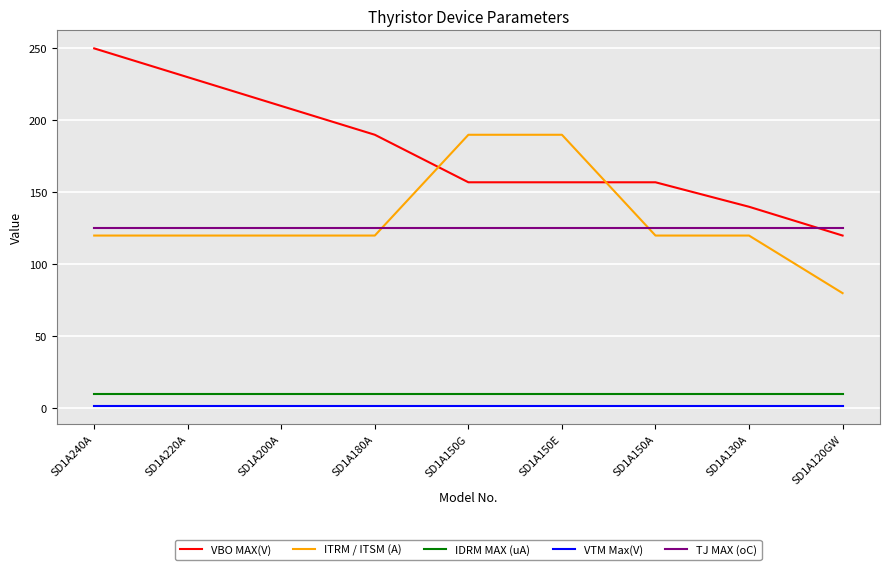

Rank the series by their maximum value, from lowest to highest.

VTM Max(V), IDRM MAX (uA), TJ MAX (oC), ITRM / ITSM (A), VBO MAX(V)